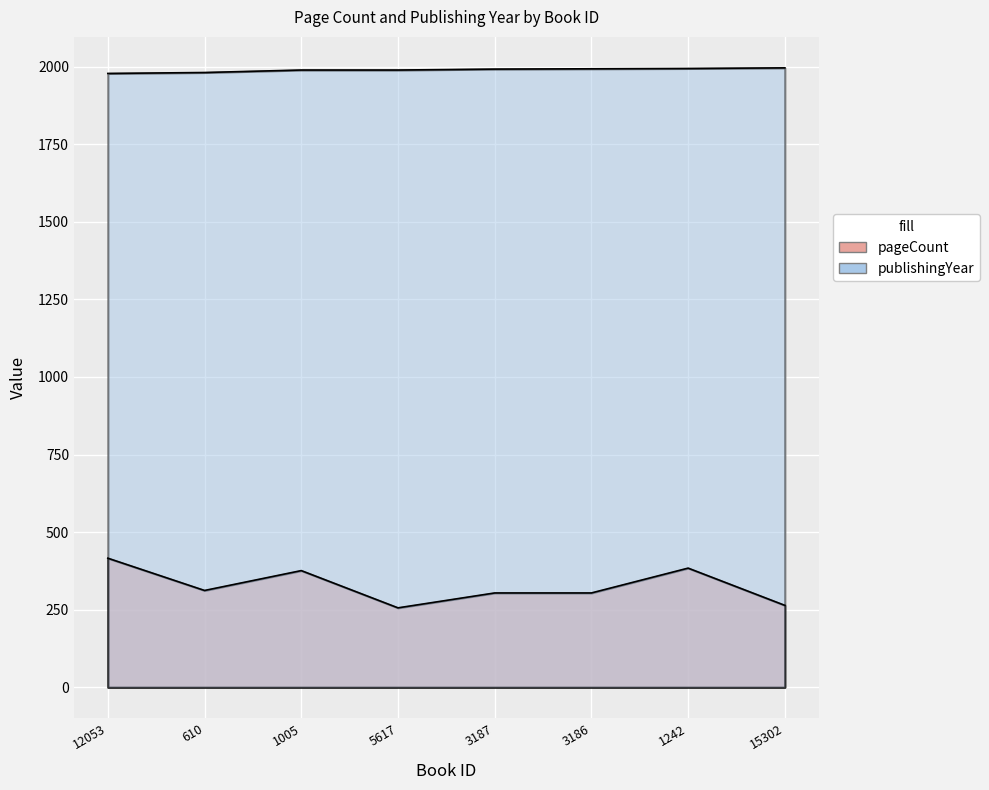

Reading right to left, what are all the values shown in this chart?

pageCount: 264	384	304	304	256	376	312	416
publishingYear: 1996	1994	1993	1992	1989	1989	1981	1978